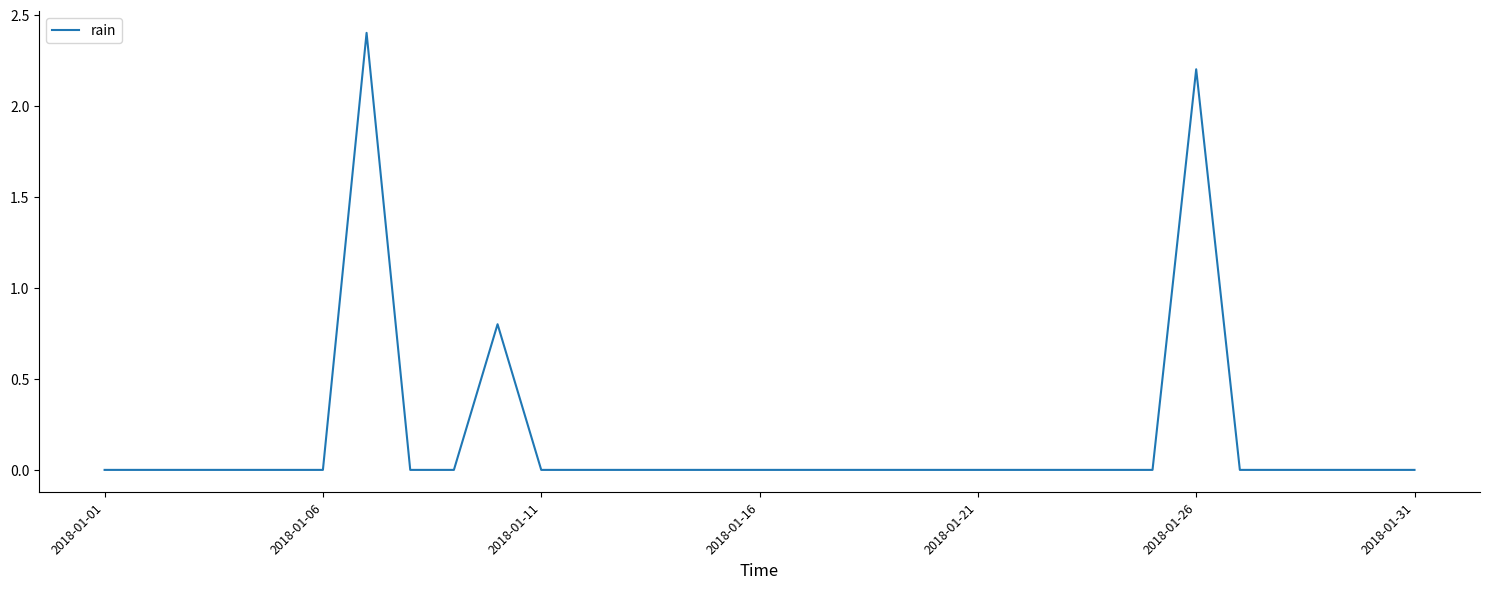

What is the greatest value displayed?

2.4